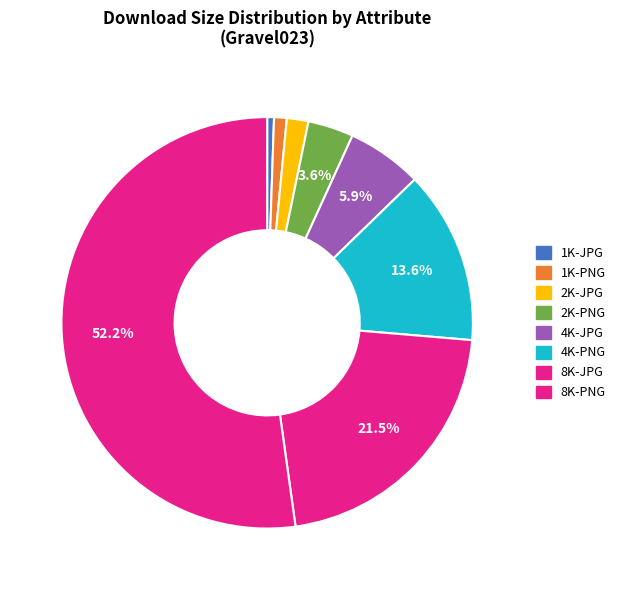

Count the number of slices in the pie.

8